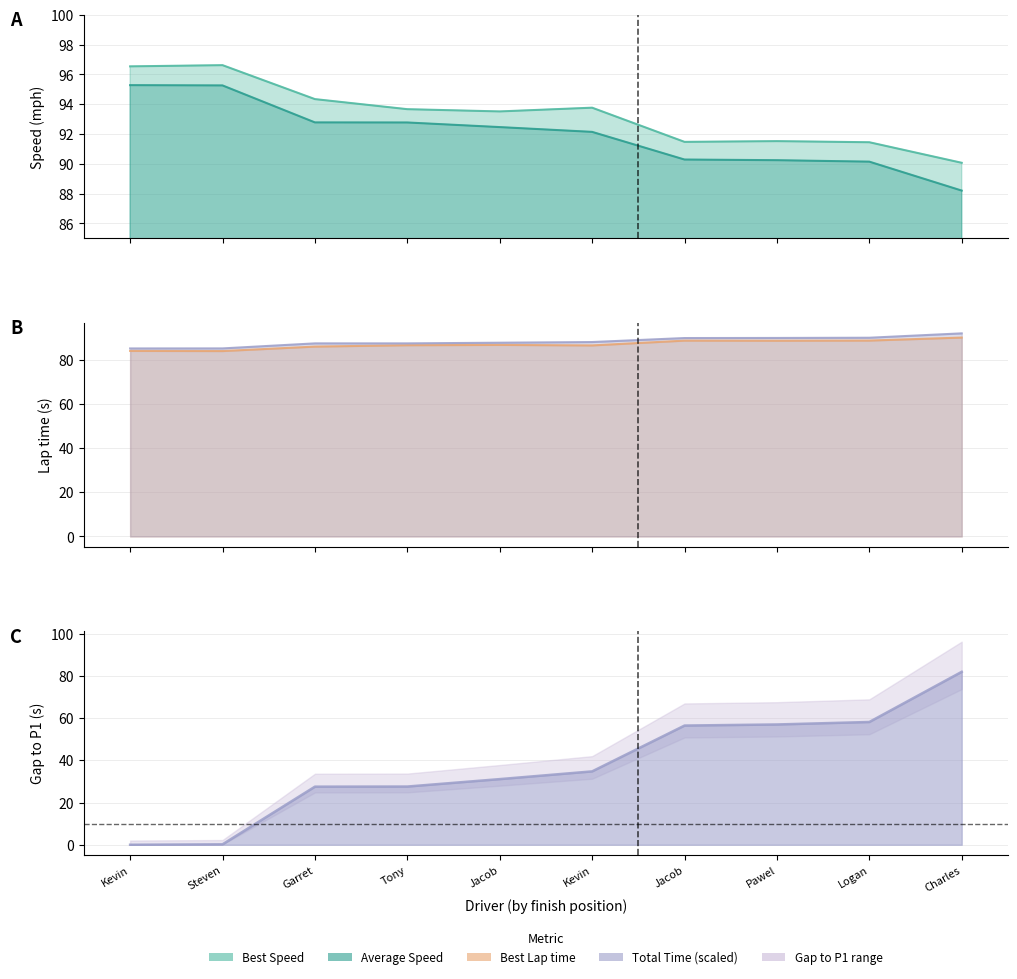

Does the chart have visible grid lines?

Yes